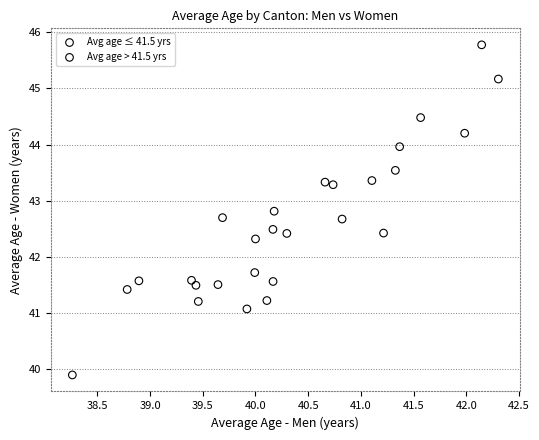

Which series reaches the minimum Y coordinate?

Avg age ≤ 41.5 yrs